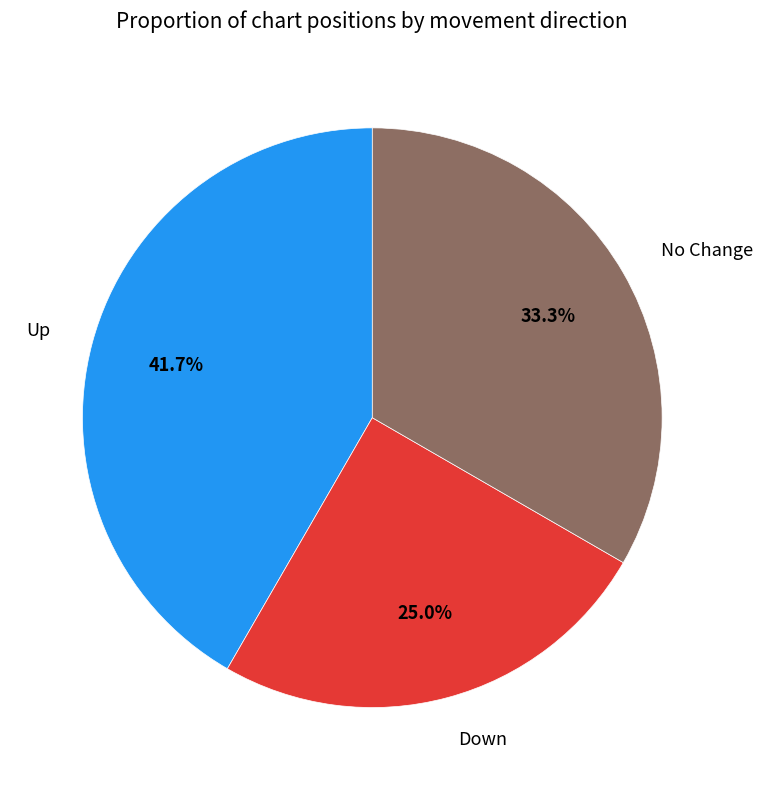

Rank the categories by value from highest to lowest.

Up, No Change, Down